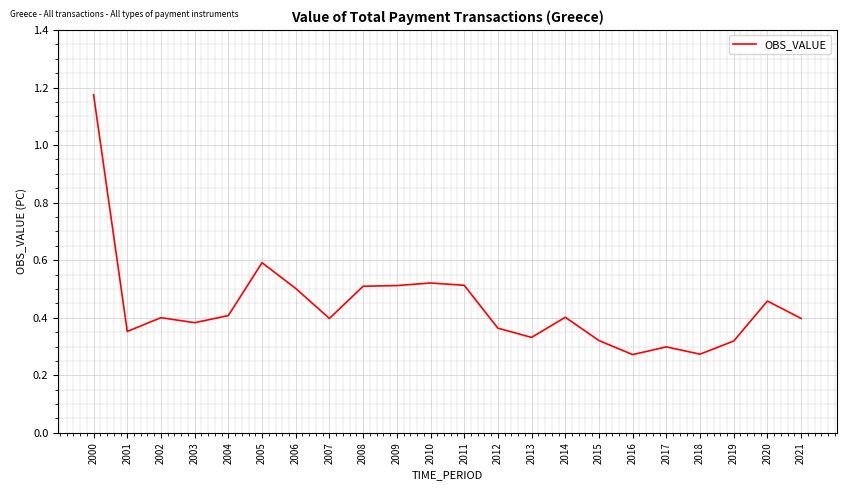

What is the difference between the maximum and minimum values?

0.9